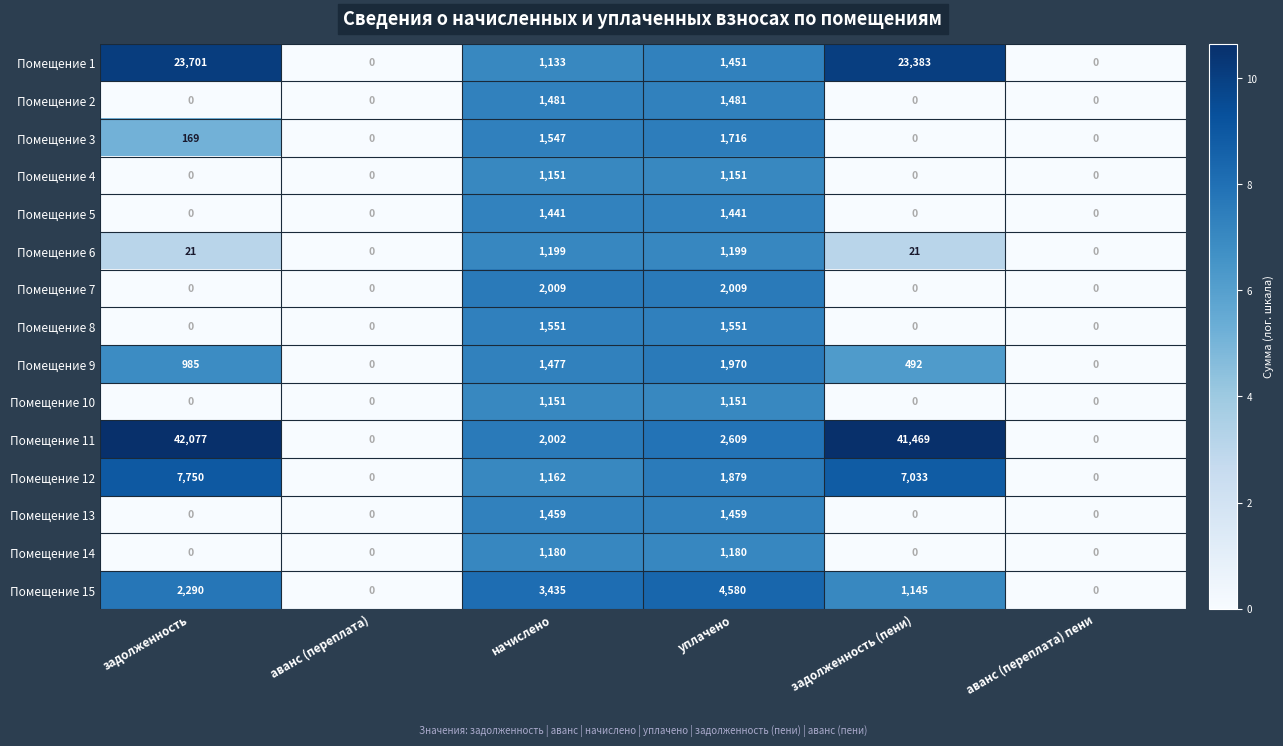

How many series are shown in this chart?

15